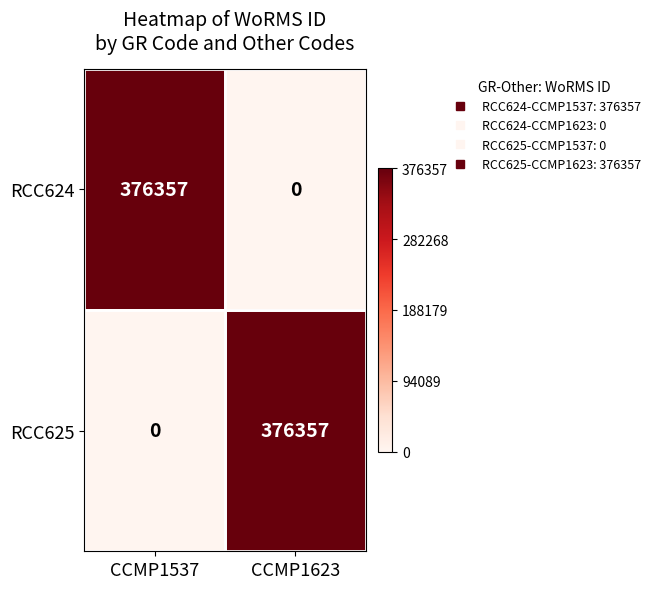

What is the difference between the maximum and minimum values in the RCC625 series?

376357